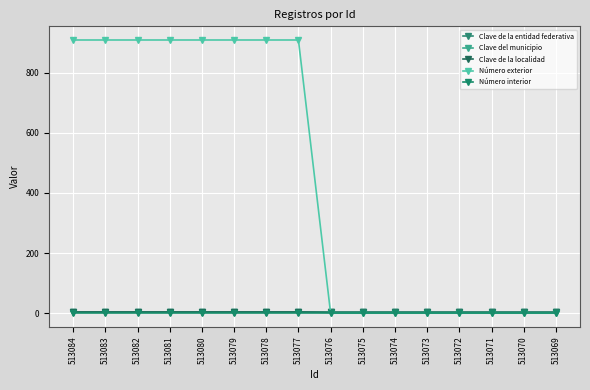

The value of Clave del municipio at 513078 is 1. True or false?

False